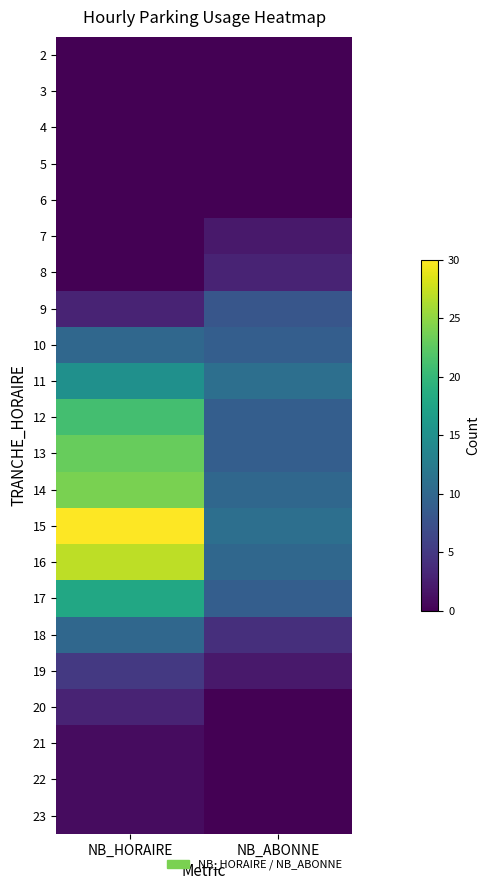

Reading left to right, transcribe all the data shown in this chart.

2: NB_HORAIRE=0	NB_ABONNE=0
3: NB_HORAIRE=0	NB_ABONNE=0
4: NB_HORAIRE=0	NB_ABONNE=0
5: NB_HORAIRE=0	NB_ABONNE=0
6: NB_HORAIRE=0	NB_ABONNE=0
7: NB_HORAIRE=0	NB_ABONNE=2
8: NB_HORAIRE=0	NB_ABONNE=3
9: NB_HORAIRE=3	NB_ABONNE=8
10: NB_HORAIRE=10	NB_ABONNE=9
11: NB_HORAIRE=15	NB_ABONNE=11
12: NB_HORAIRE=21	NB_ABONNE=9
13: NB_HORAIRE=23	NB_ABONNE=9
14: NB_HORAIRE=24	NB_ABONNE=10
15: NB_HORAIRE=30	NB_ABONNE=11
16: NB_HORAIRE=27	NB_ABONNE=10
17: NB_HORAIRE=18	NB_ABONNE=9
18: NB_HORAIRE=10	NB_ABONNE=4
19: NB_HORAIRE=5	NB_ABONNE=2
20: NB_HORAIRE=3	NB_ABONNE=0
21: NB_HORAIRE=1	NB_ABONNE=0
22: NB_HORAIRE=1	NB_ABONNE=0
23: NB_HORAIRE=1	NB_ABONNE=0